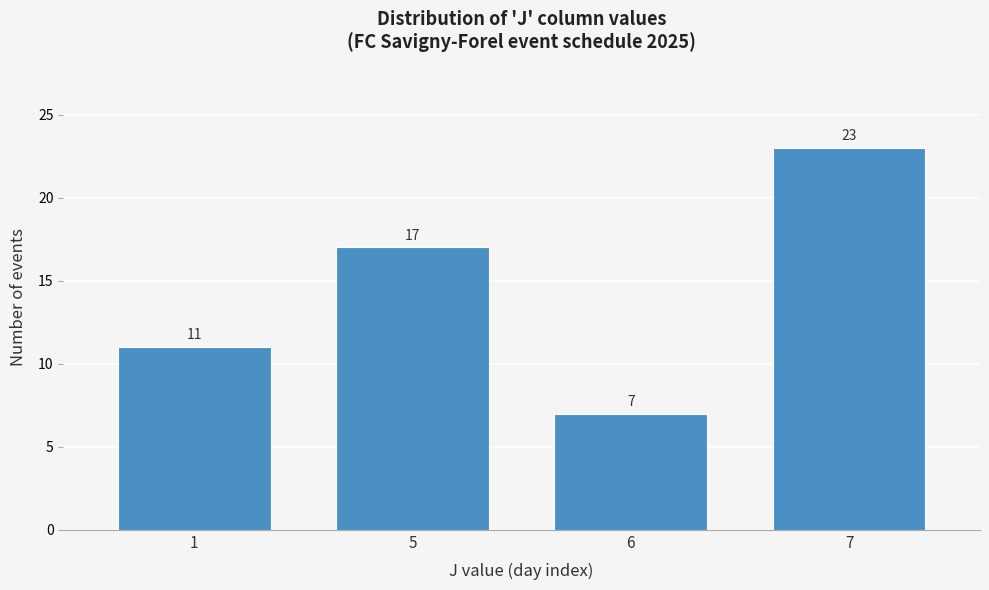

Reading left to right, transcribe all the data shown in this chart.

1=11	5=17	6=7	7=23